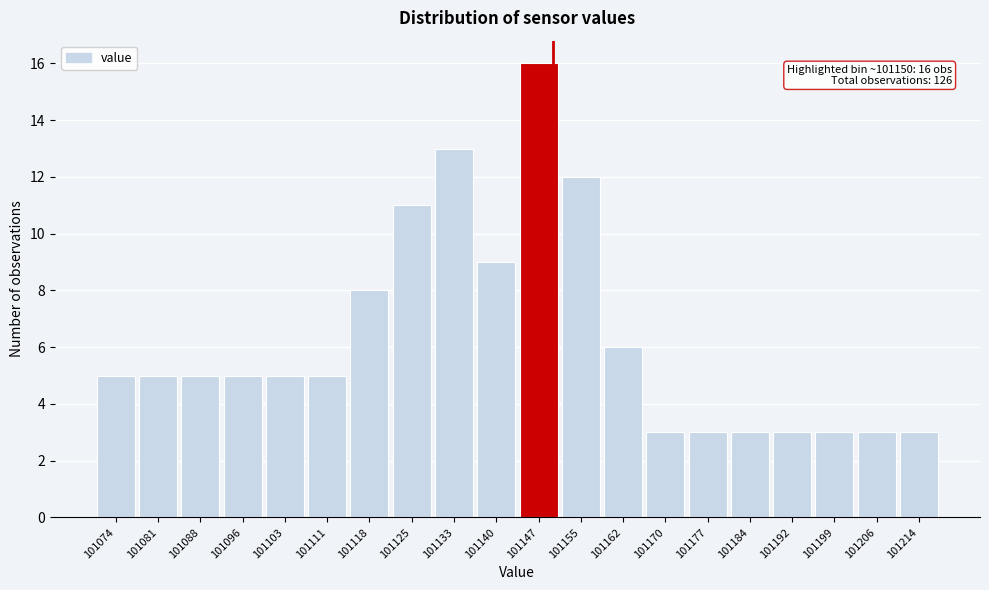

Which range on the x-axis has the tallest bar?

101144 to 101151